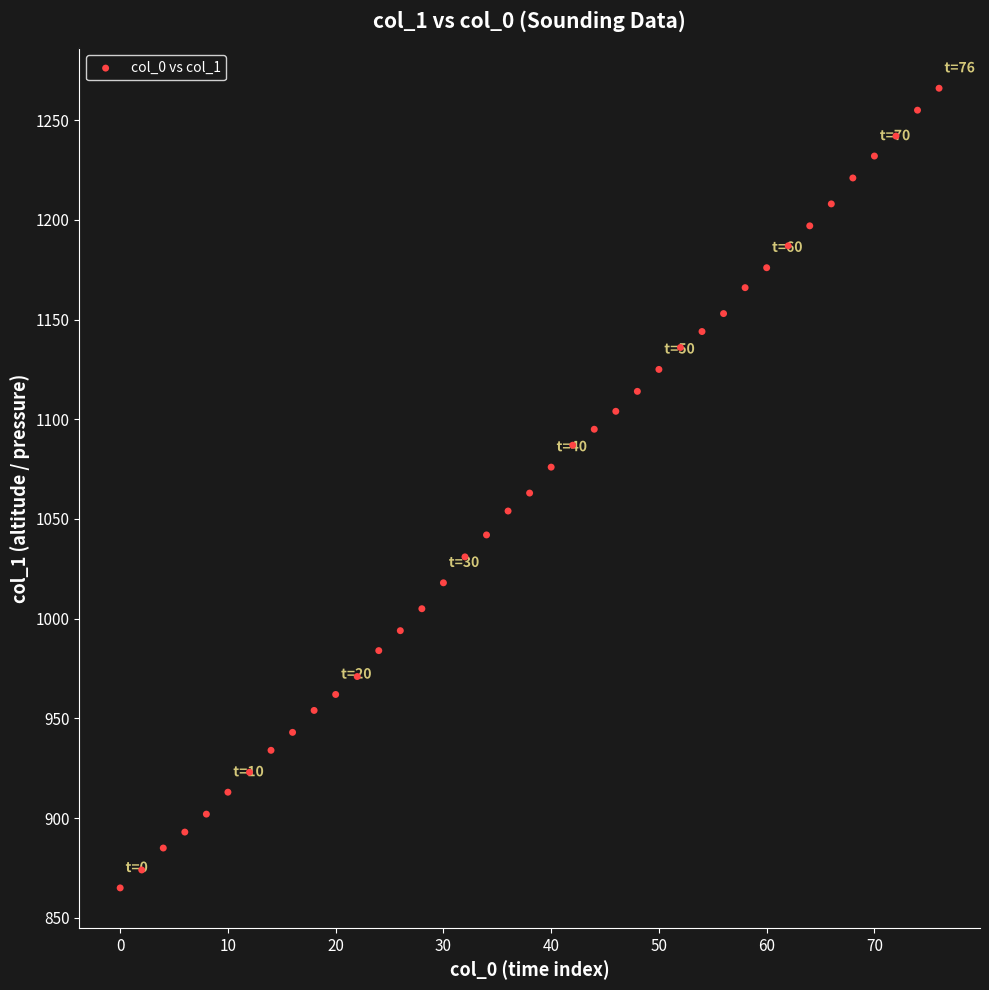

What is the range of X values (max minus min)?

76